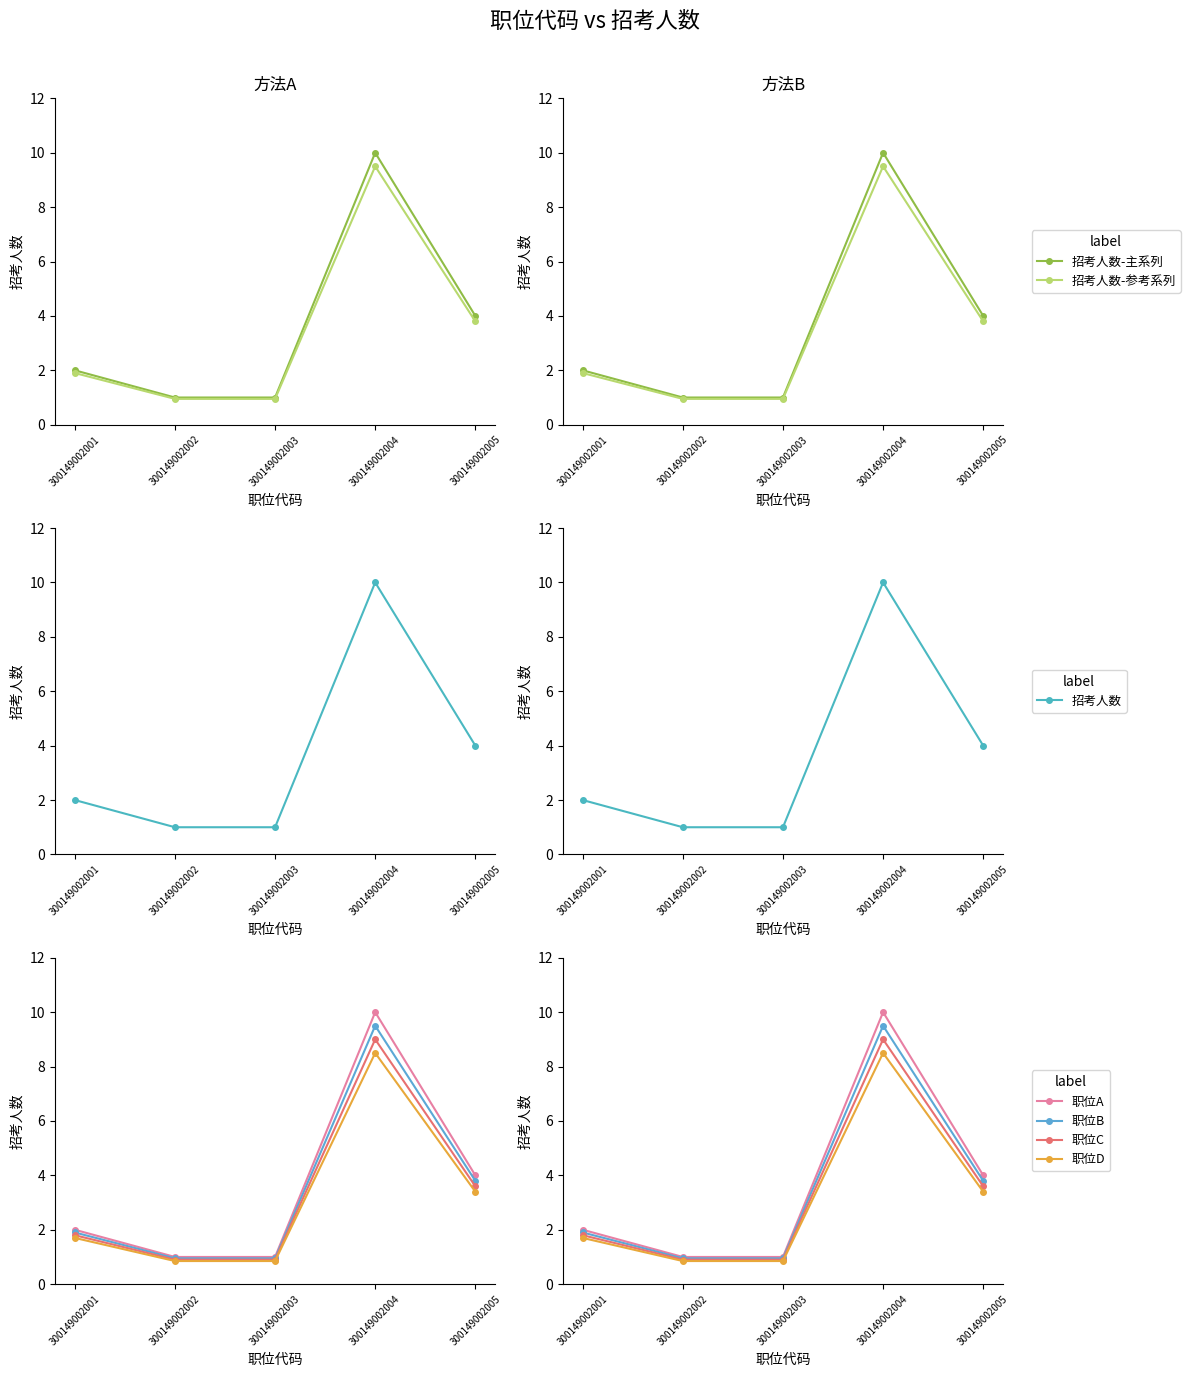

What is the change in value from 300149002001 to 300149002005?

+2